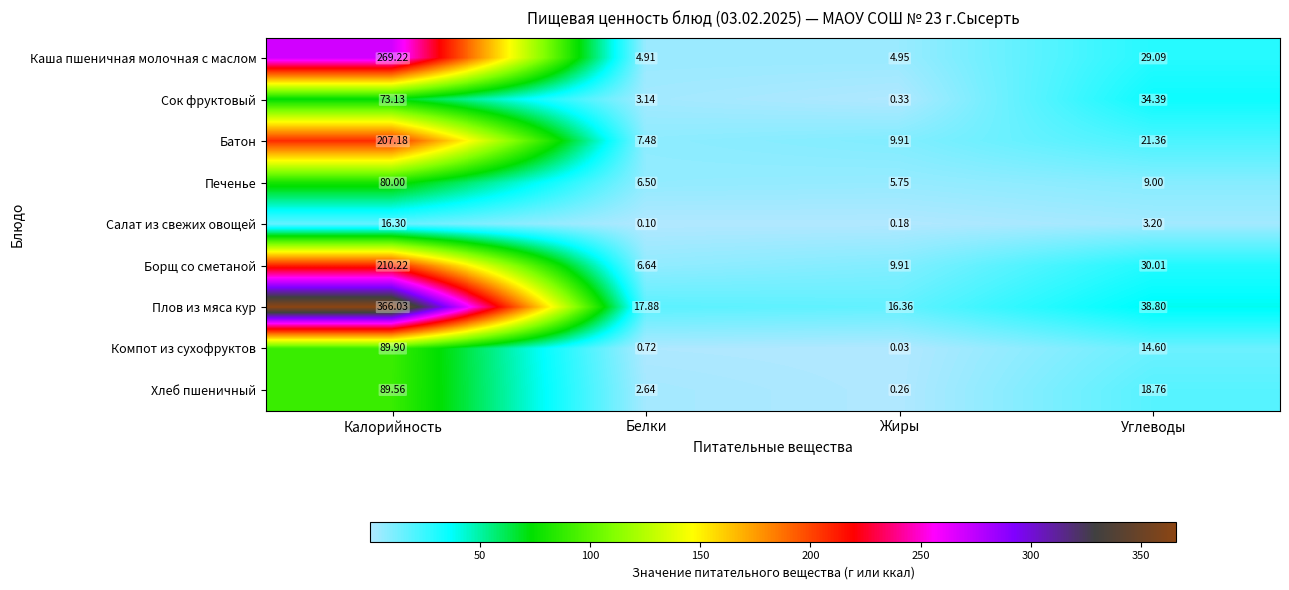

At which category is the sum across all series the highest?

Калорийность